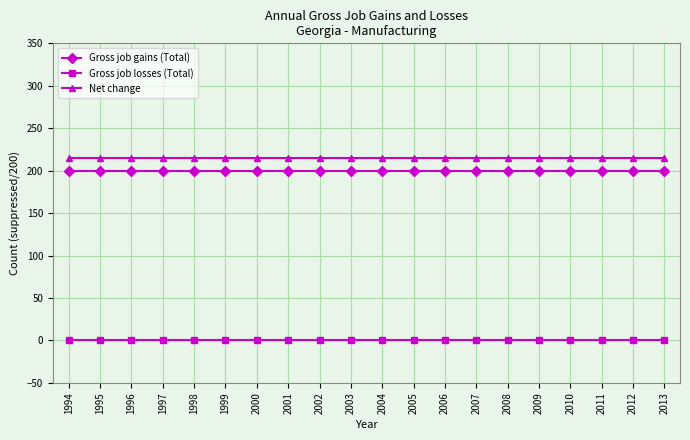

Is it true that Gross job losses (Total) equals 0 at 2012?

True